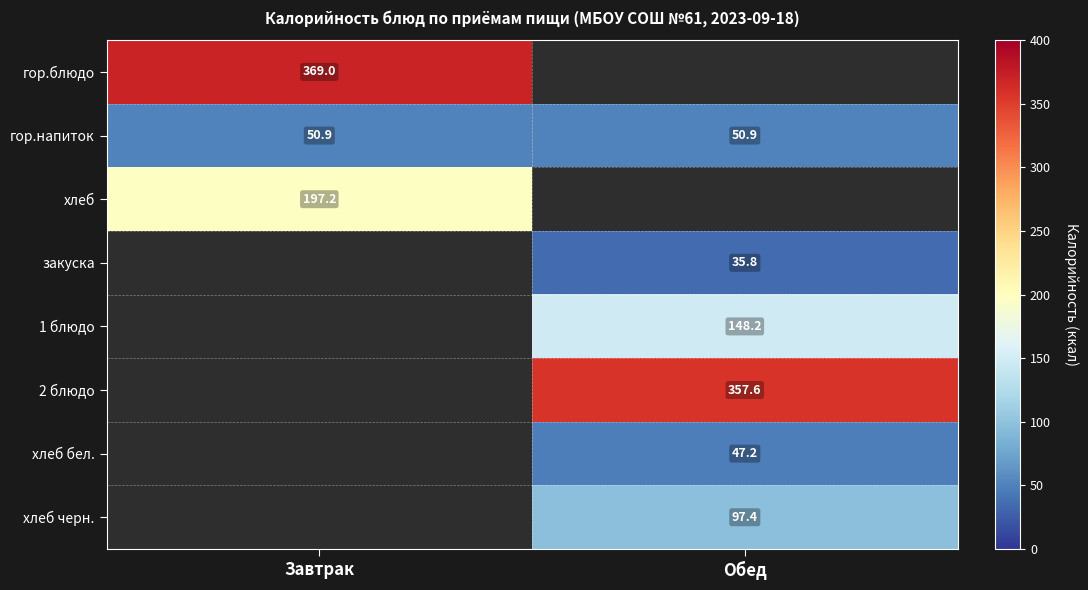

True or false: гор.блюдо has a value of 537.4 at Завтрак.

False